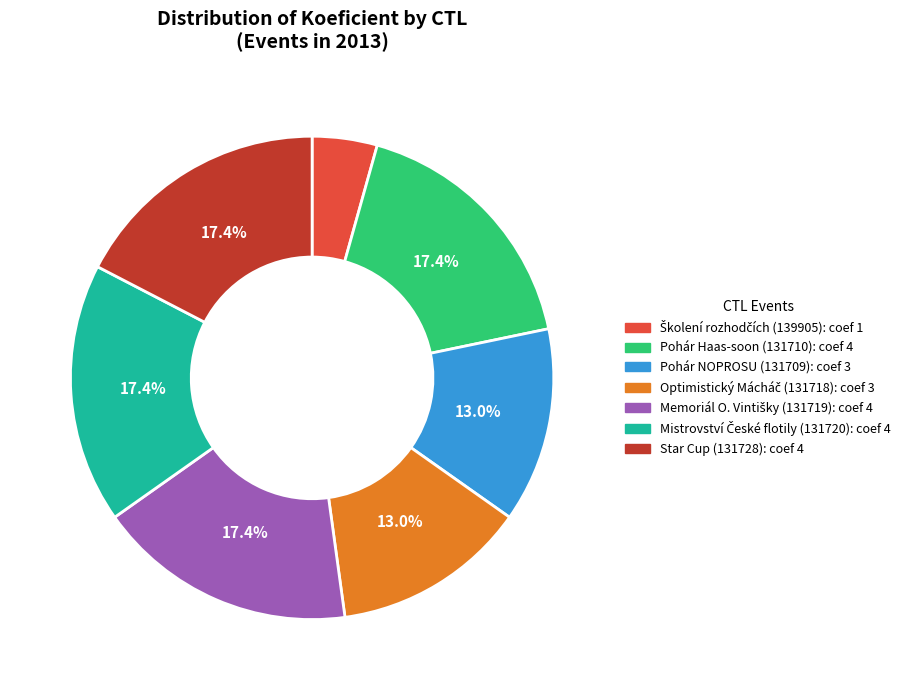

How many slices are in this pie chart?

7